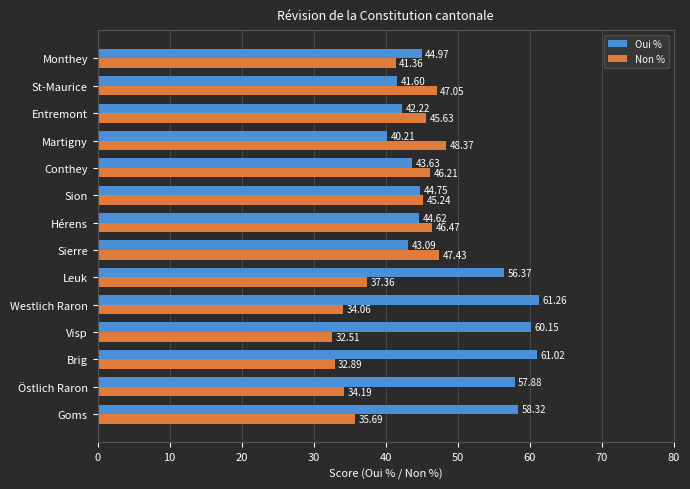

What is the difference between the second highest and minimum values in the Non % series?

14.9